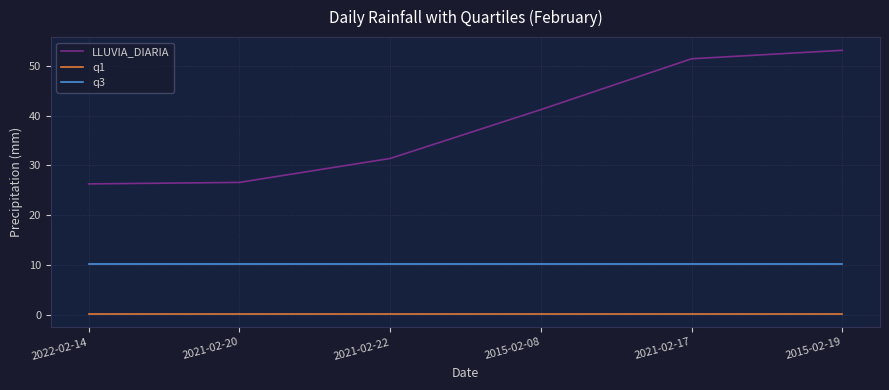

True or false: q1 and LLUVIA_DIARIA intersect in this chart.

False